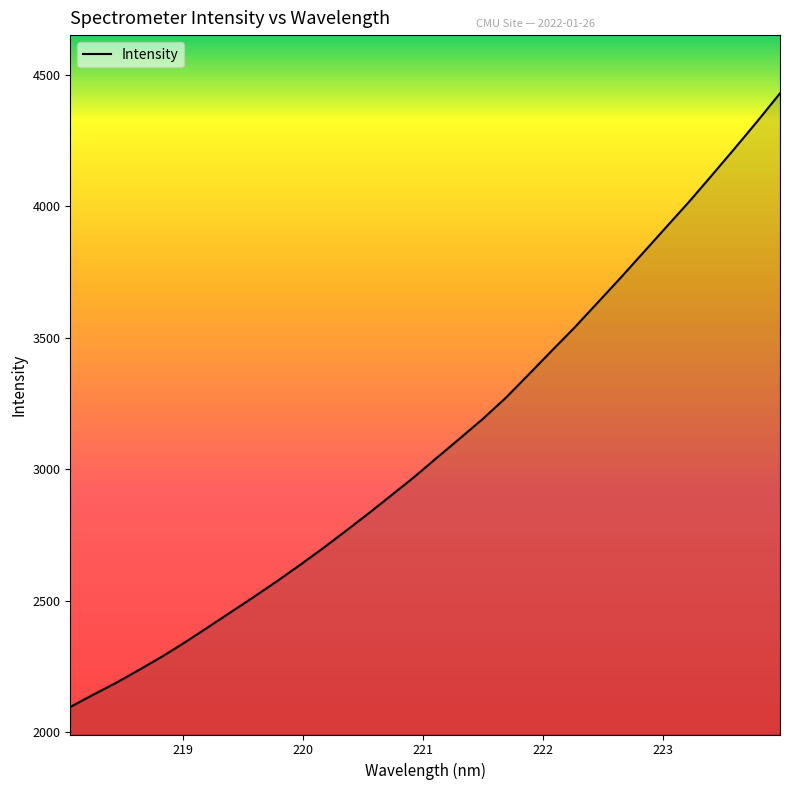

How many values are below 3042?

16